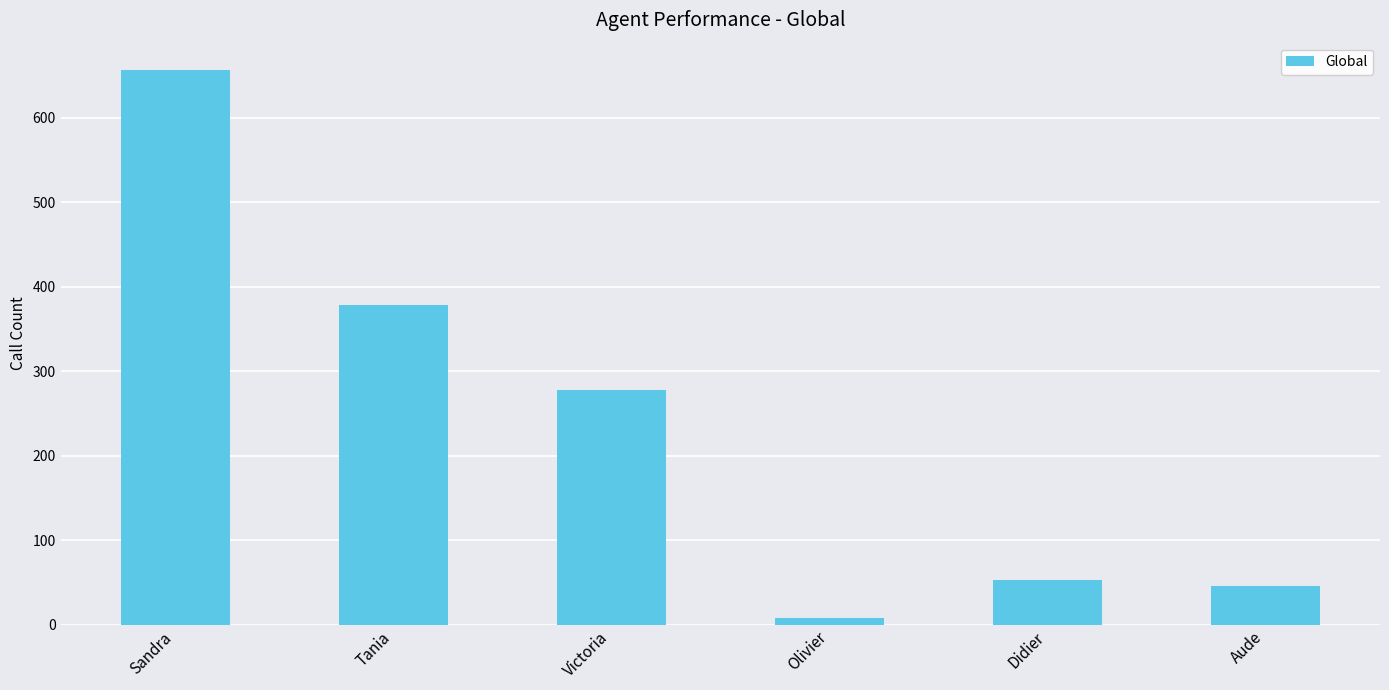

At which label does the data first exceed 278?

Sandra